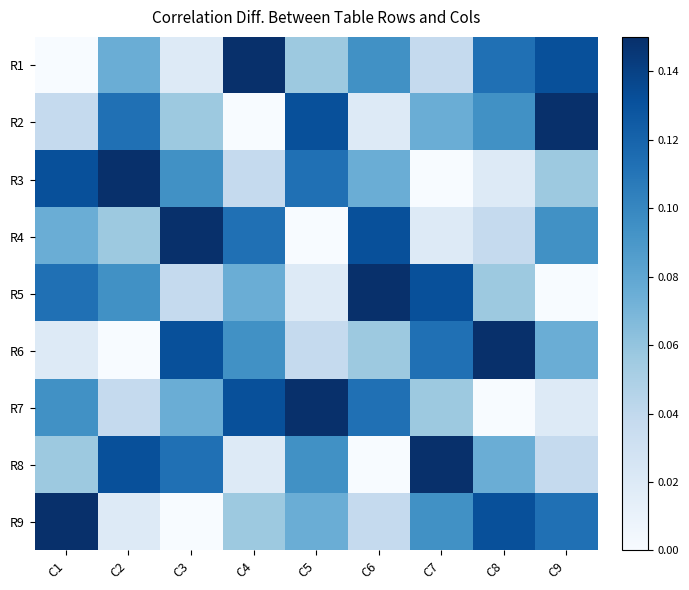

Rank the series at C2 from highest to lowest value.

R3, R8, R2, R5, R1, R4, R7, R9, R6